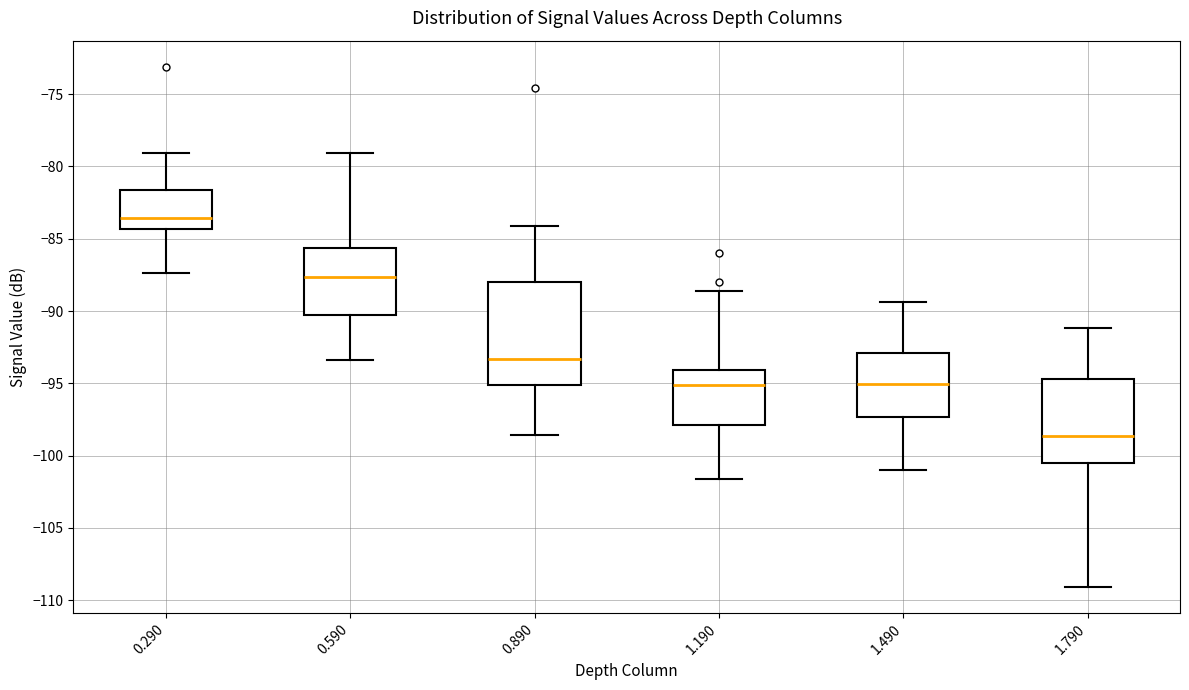

Where is the lower edge of the box at x = 1.190 on the y-axis? The values are not printed on the chart, so give them approximately, as read against the axis.

-98.0